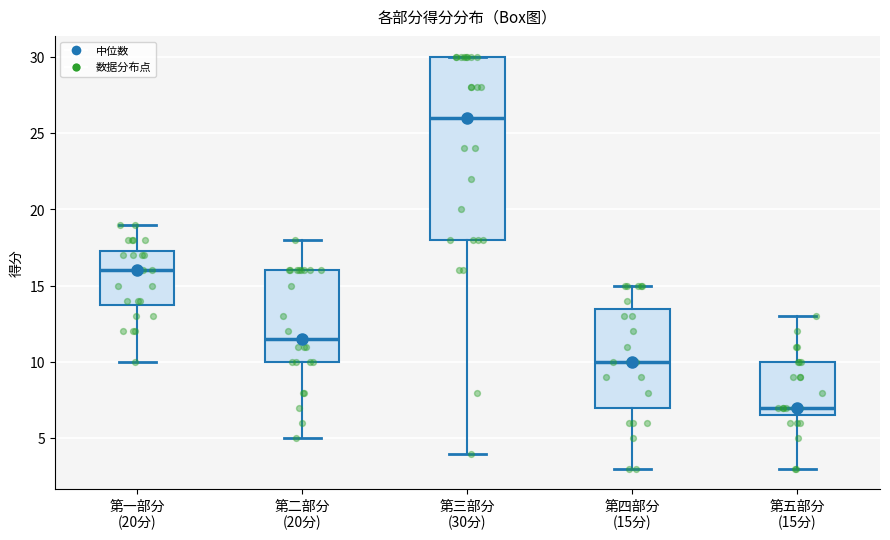

Where does the median line of the box for 第四部分 (15分) sit on the y-axis? The values are not printed on the chart, so give them approximately, as read against the axis.

10.0